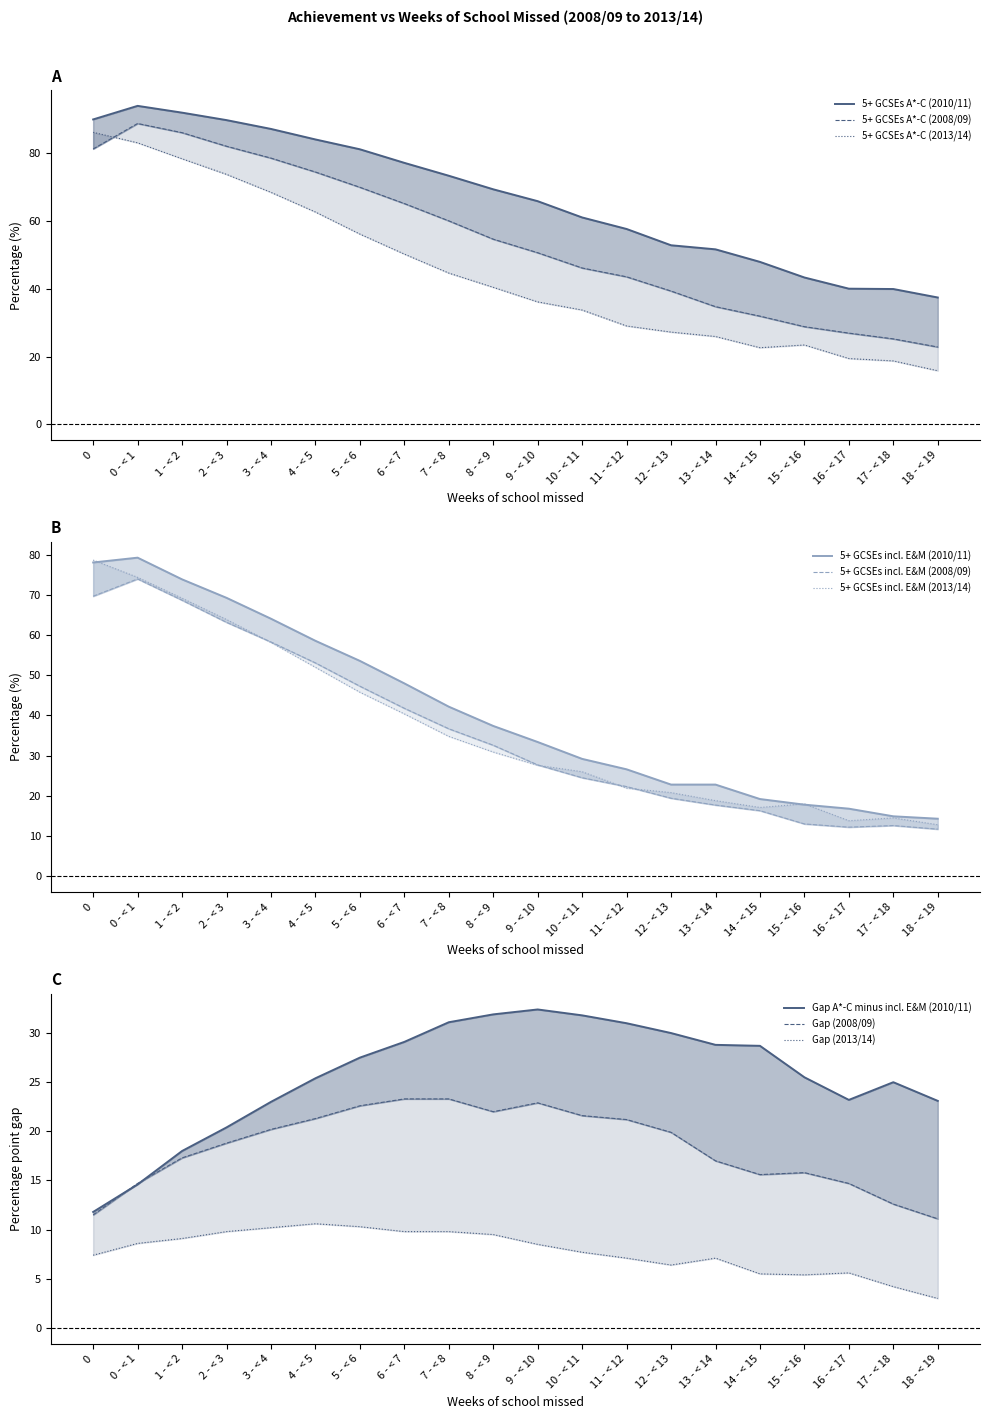

Rank the categories by 5+ GCSEs incl. EM (2008/09) value from highest to lowest.

0 - < 1, 0, 1 - < 2, 2 - < 3, 3 - < 4, 4 - < 5, 5 - < 6, 6 - < 7, 7 - < 8, 8 - < 9, 9 - < 10, 10 - < 11, 11 - < 12, 12 - < 13, 13 - < 14, 14 - < 15, 15 - < 16, 17 - < 18, 16 - < 17, 18 - < 19